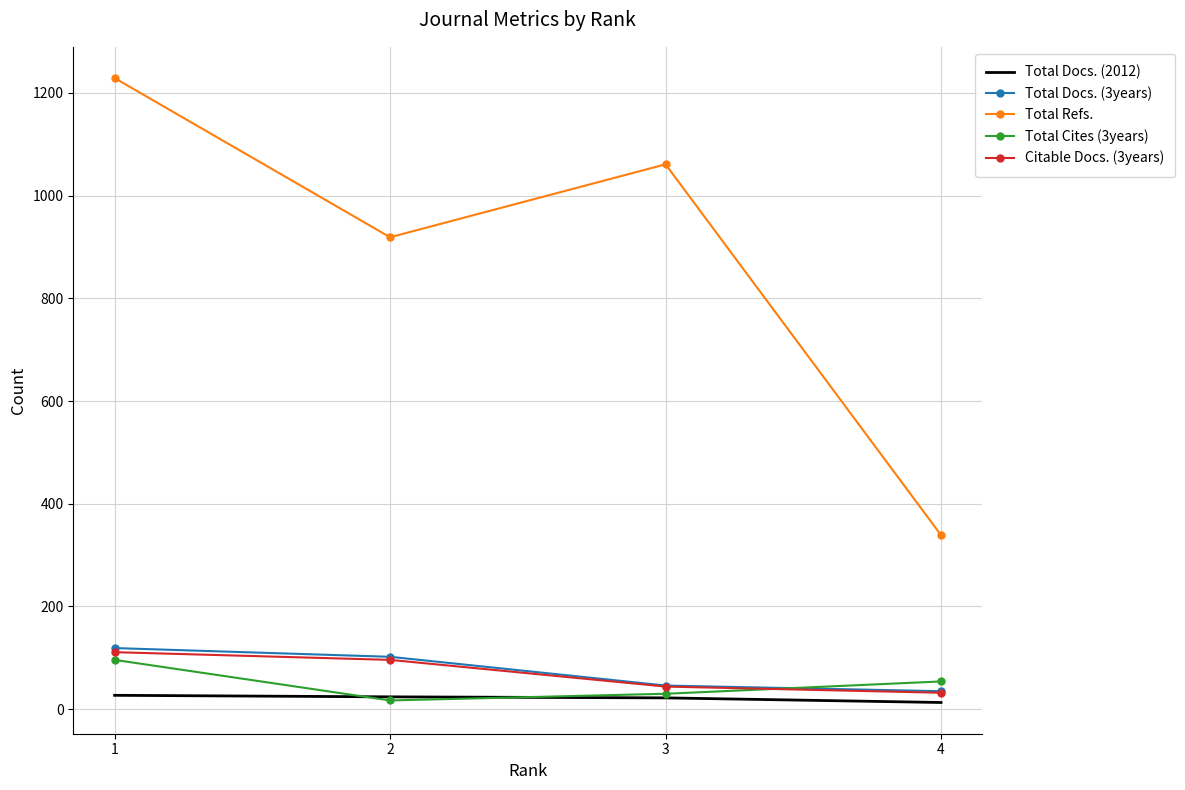

What is the sum of all Total Cites (3years) values?

197